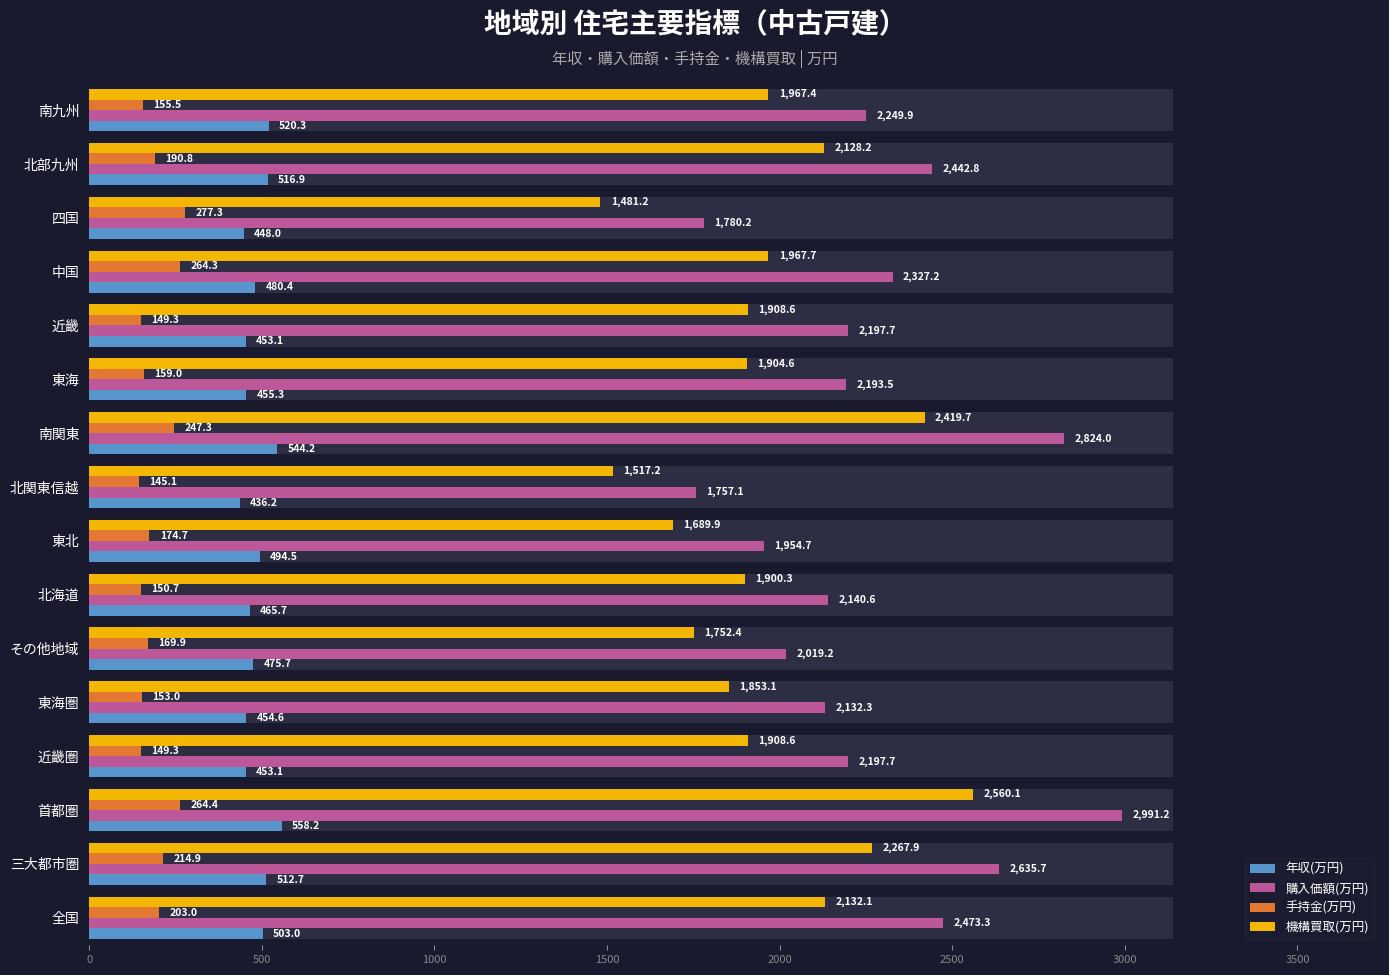

What are all the series names shown in the legend?

年収(万円), 購入価額(万円), 手持金(万円), 機構買取(万円)